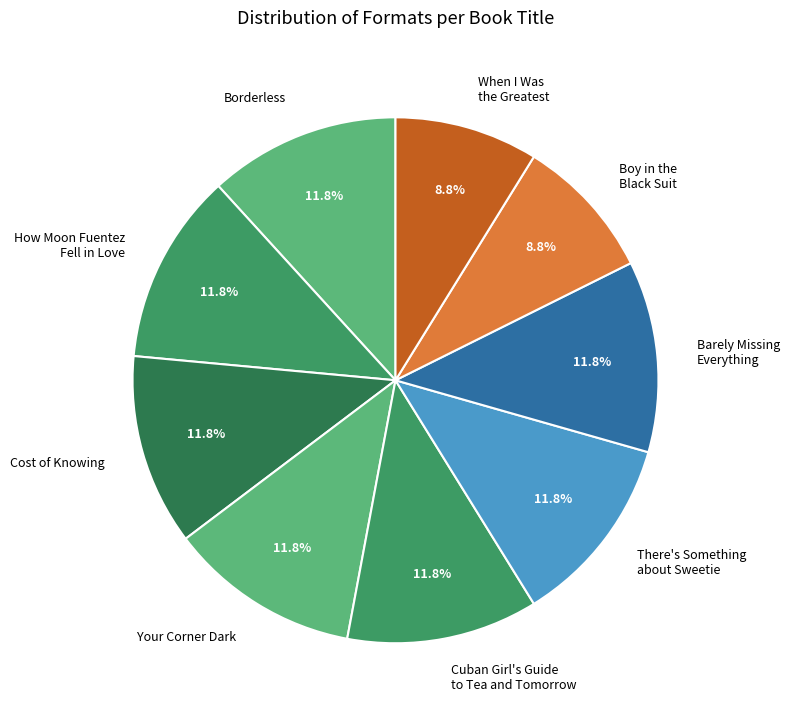

Approximately how many times larger is the value at Boy in the Black Suit compared to Cuban Girl's Guide to Tea and Tomorrow?

0.7